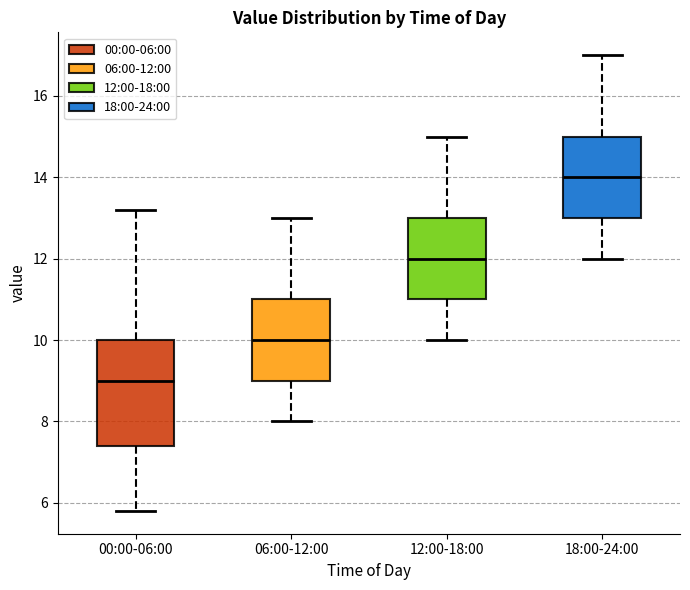

Where is the upper edge of the box for 12:00-18:00 on the y-axis? The values are not printed on the chart, so give them approximately, as read against the axis.

13.0